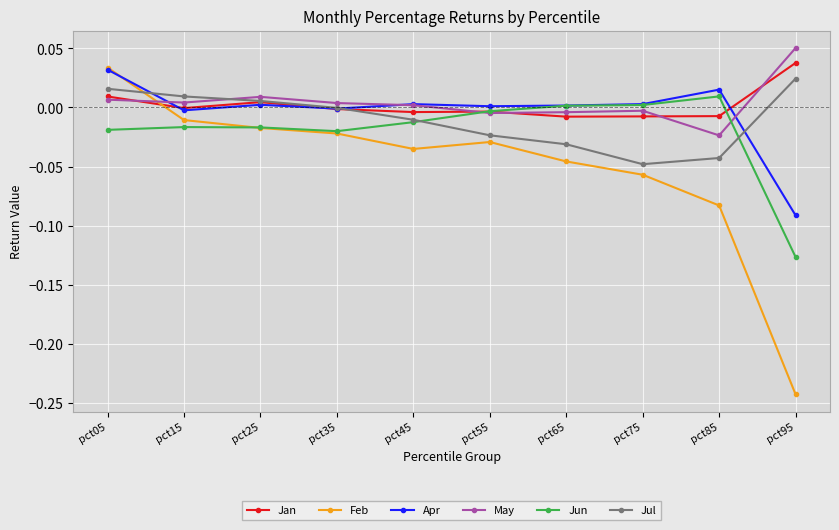

How many categories are shown in the chart?

10